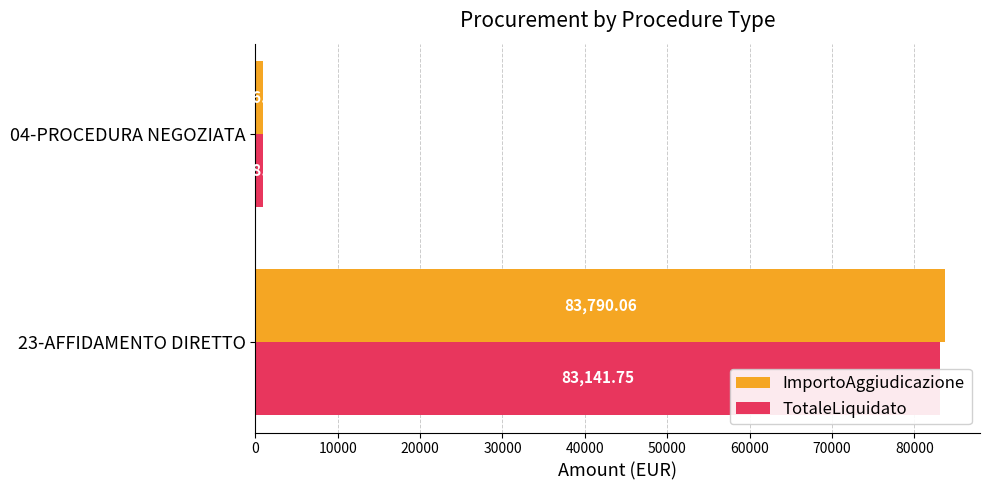

At how many categories does at least one series exceed 63284?

1